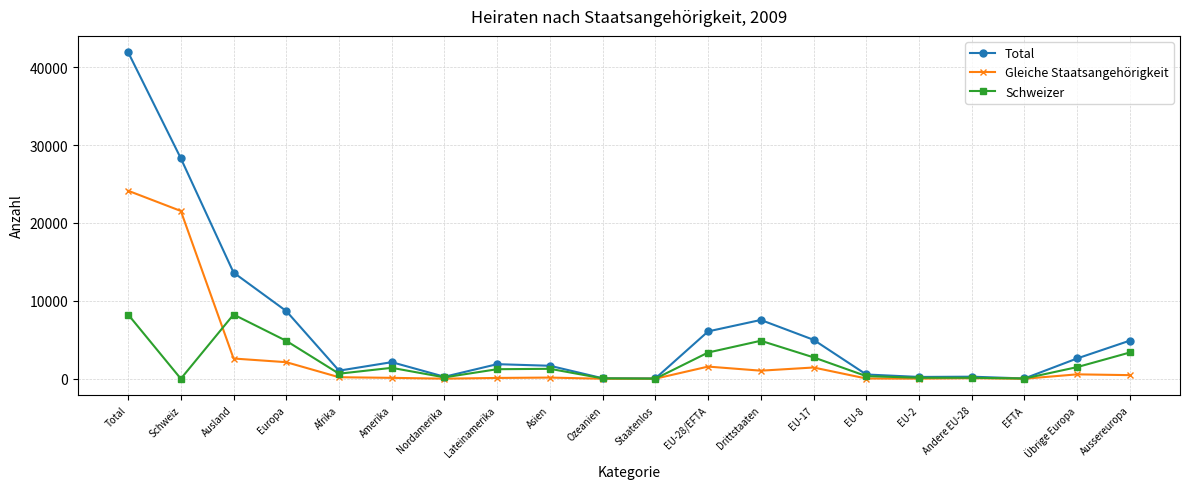

What is the label of the 15th point from the left?

EU-8